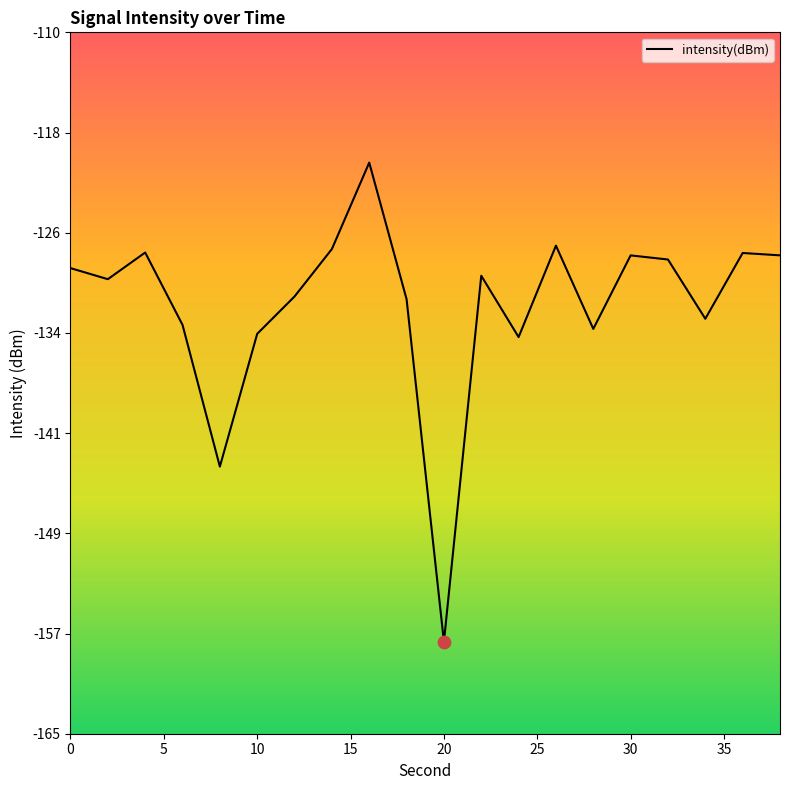

What is the smallest value displayed?

-157.8